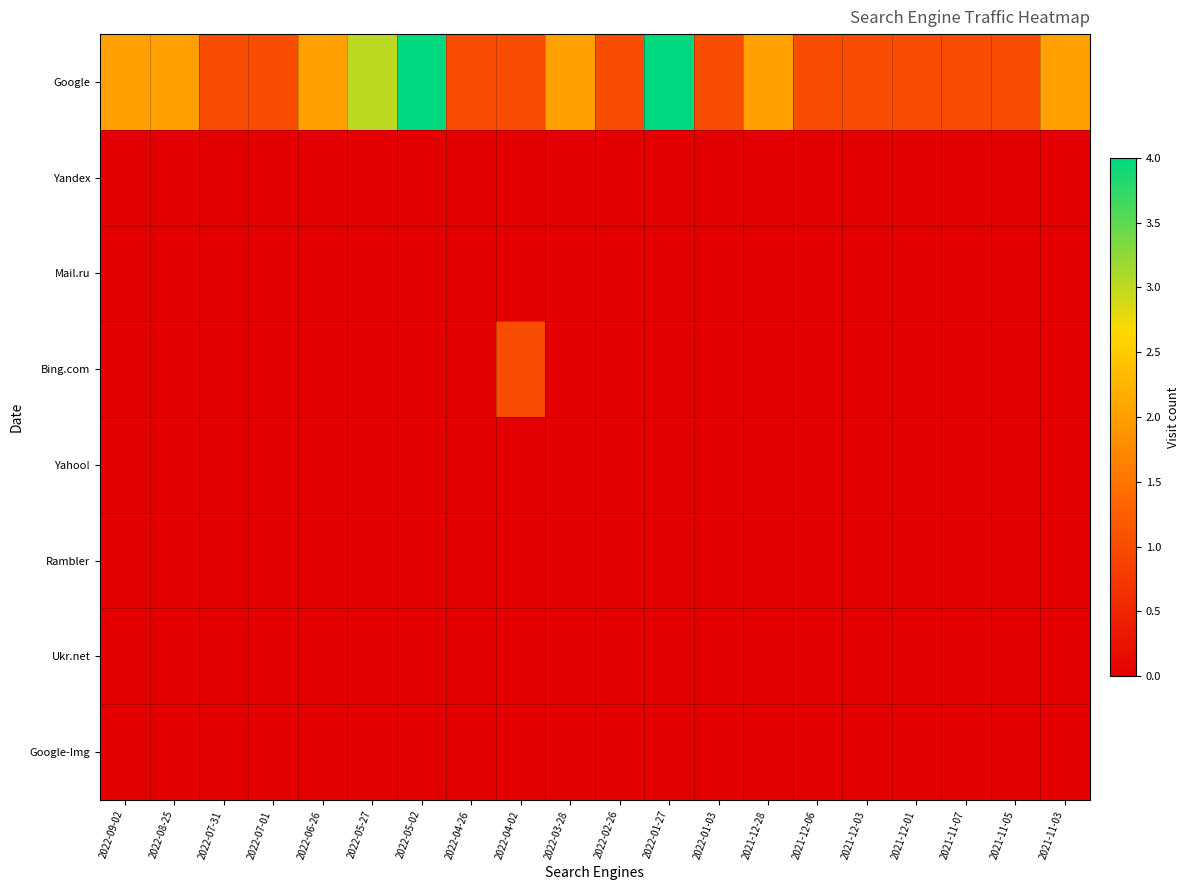

Reading right to left, transcribe all the data shown in this chart.

Google: 2021-11-03=2	2021-11-05=1	2021-11-07=1	2021-12-01=1	2021-12-03=1	2021-12-06=1	2021-12-28=2	2022-01-03=1	2022-01-27=4	2022-02-26=1	2022-03-28=2	2022-04-02=1	2022-04-26=1	2022-05-02=4	2022-05-27=3	2022-06-26=2	2022-07-01=1	2022-07-31=1	2022-08-25=2	2022-09-02=2
Yandex: 2021-11-03=0	2021-11-05=0	2021-11-07=0	2021-12-01=0	2021-12-03=0	2021-12-06=0	2021-12-28=0	2022-01-03=0	2022-01-27=0	2022-02-26=0	2022-03-28=0	2022-04-02=0	2022-04-26=0	2022-05-02=0	2022-05-27=0	2022-06-26=0	2022-07-01=0	2022-07-31=0	2022-08-25=0	2022-09-02=0
Mail.ru: 2021-11-03=0	2021-11-05=0	2021-11-07=0	2021-12-01=0	2021-12-03=0	2021-12-06=0	2021-12-28=0	2022-01-03=0	2022-01-27=0	2022-02-26=0	2022-03-28=0	2022-04-02=0	2022-04-26=0	2022-05-02=0	2022-05-27=0	2022-06-26=0	2022-07-01=0	2022-07-31=0	2022-08-25=0	2022-09-02=0
Bing.com: 2021-11-03=0	2021-11-05=0	2021-11-07=0	2021-12-01=0	2021-12-03=0	2021-12-06=0	2021-12-28=0	2022-01-03=0	2022-01-27=0	2022-02-26=0	2022-03-28=0	2022-04-02=1	2022-04-26=0	2022-05-02=0	2022-05-27=0	2022-06-26=0	2022-07-01=0	2022-07-31=0	2022-08-25=0	2022-09-02=0
Yahoo!: 2021-11-03=0	2021-11-05=0	2021-11-07=0	2021-12-01=0	2021-12-03=0	2021-12-06=0	2021-12-28=0	2022-01-03=0	2022-01-27=0	2022-02-26=0	2022-03-28=0	2022-04-02=0	2022-04-26=0	2022-05-02=0	2022-05-27=0	2022-06-26=0	2022-07-01=0	2022-07-31=0	2022-08-25=0	2022-09-02=0
Rambler: 2021-11-03=0	2021-11-05=0	2021-11-07=0	2021-12-01=0	2021-12-03=0	2021-12-06=0	2021-12-28=0	2022-01-03=0	2022-01-27=0	2022-02-26=0	2022-03-28=0	2022-04-02=0	2022-04-26=0	2022-05-02=0	2022-05-27=0	2022-06-26=0	2022-07-01=0	2022-07-31=0	2022-08-25=0	2022-09-02=0
Ukr.net: 2021-11-03=0	2021-11-05=0	2021-11-07=0	2021-12-01=0	2021-12-03=0	2021-12-06=0	2021-12-28=0	2022-01-03=0	2022-01-27=0	2022-02-26=0	2022-03-28=0	2022-04-02=0	2022-04-26=0	2022-05-02=0	2022-05-27=0	2022-06-26=0	2022-07-01=0	2022-07-31=0	2022-08-25=0	2022-09-02=0
Google-Img: 2021-11-03=0	2021-11-05=0	2021-11-07=0	2021-12-01=0	2021-12-03=0	2021-12-06=0	2021-12-28=0	2022-01-03=0	2022-01-27=0	2022-02-26=0	2022-03-28=0	2022-04-02=0	2022-04-26=0	2022-05-02=0	2022-05-27=0	2022-06-26=0	2022-07-01=0	2022-07-31=0	2022-08-25=0	2022-09-02=0